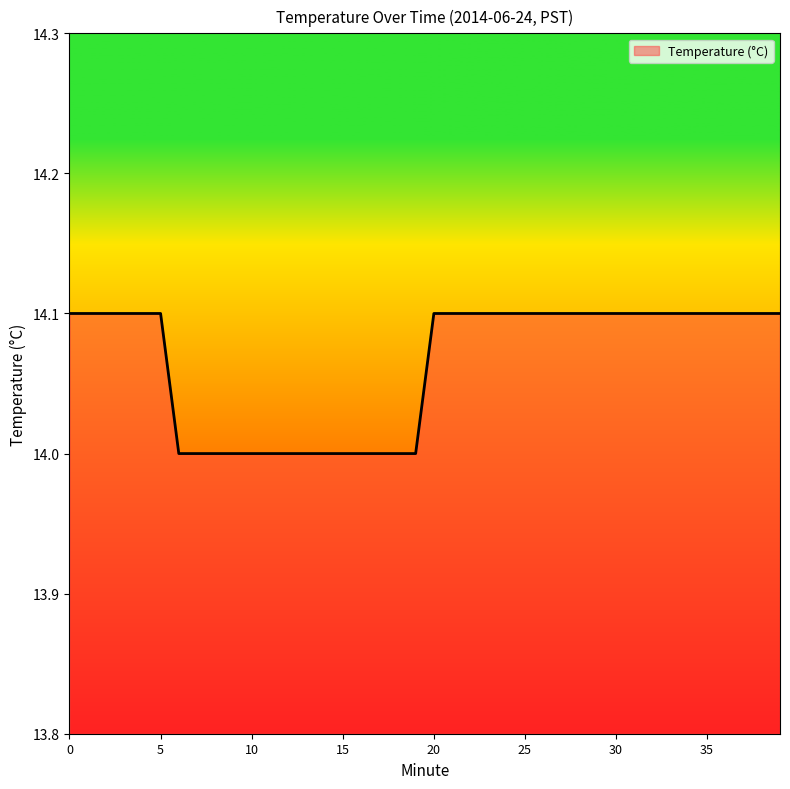

What is the minimum value shown in the chart?

14.0